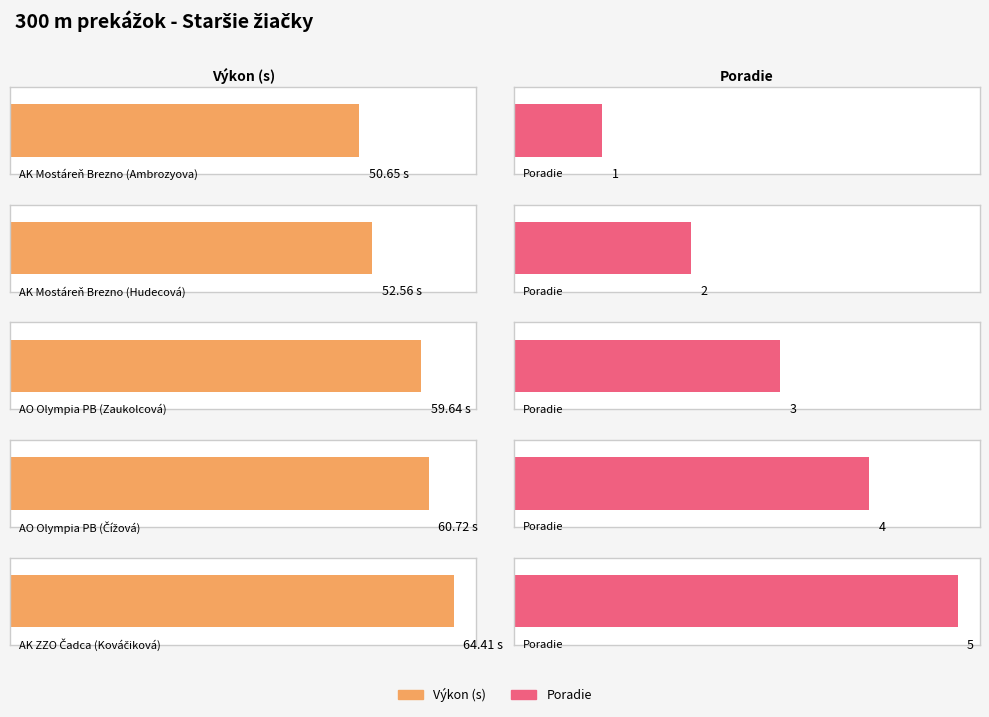

The value of Poradie at AK Mostáreň Brezno (Ambrozyova) is 1.0. True or false?

True